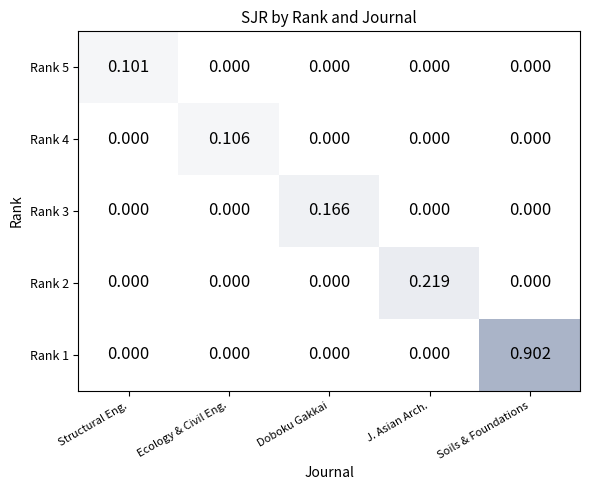

How many values in the Journal of Asian Architecture and Build… series exceed 0?

1